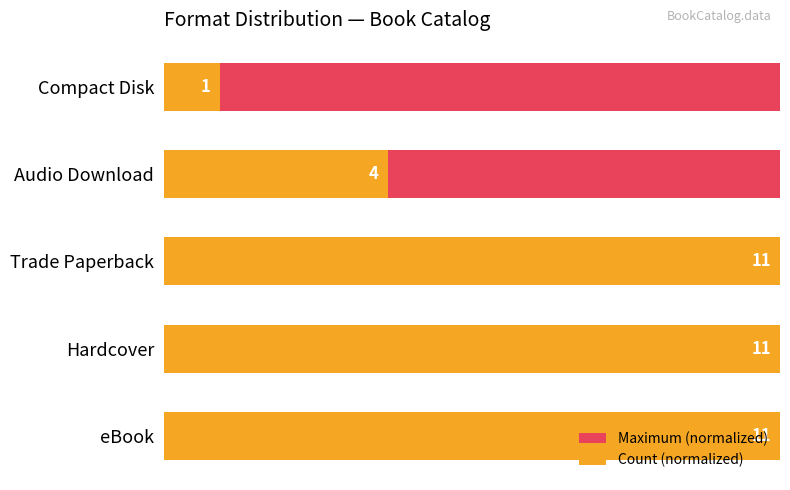

The value of Count (normalized) at 0 is 54.5. True or false?

False